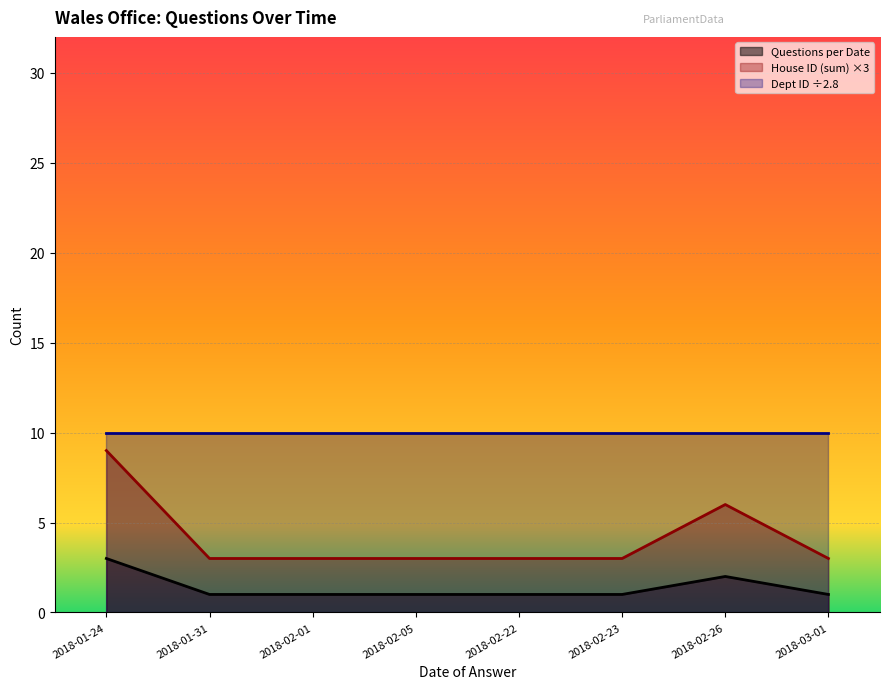

Which has a higher value, 2018-03-01 or 2018-02-05?

2018-03-01